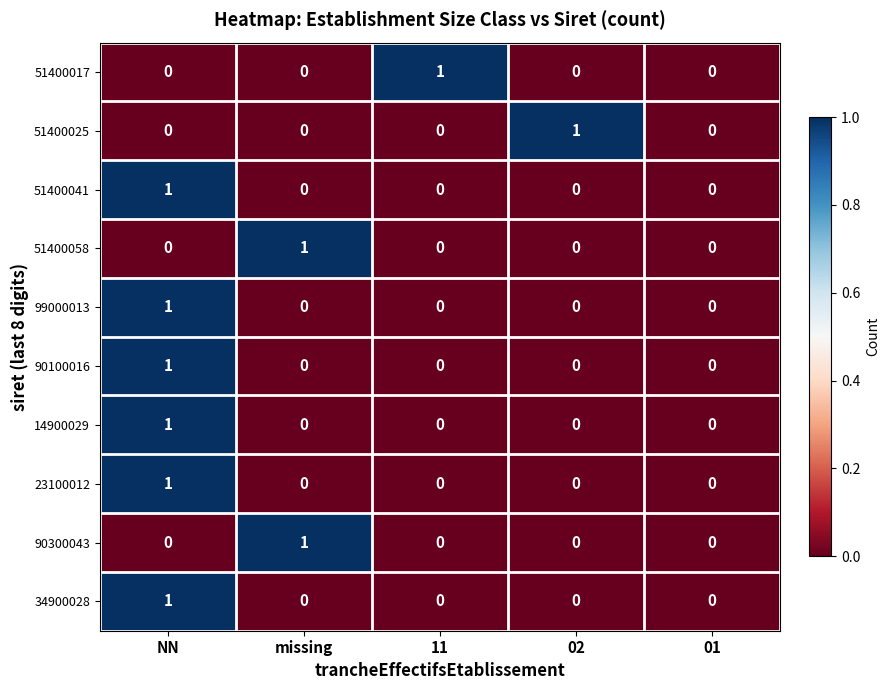

True or false: 90100016 has a value of 0 at 11.

True